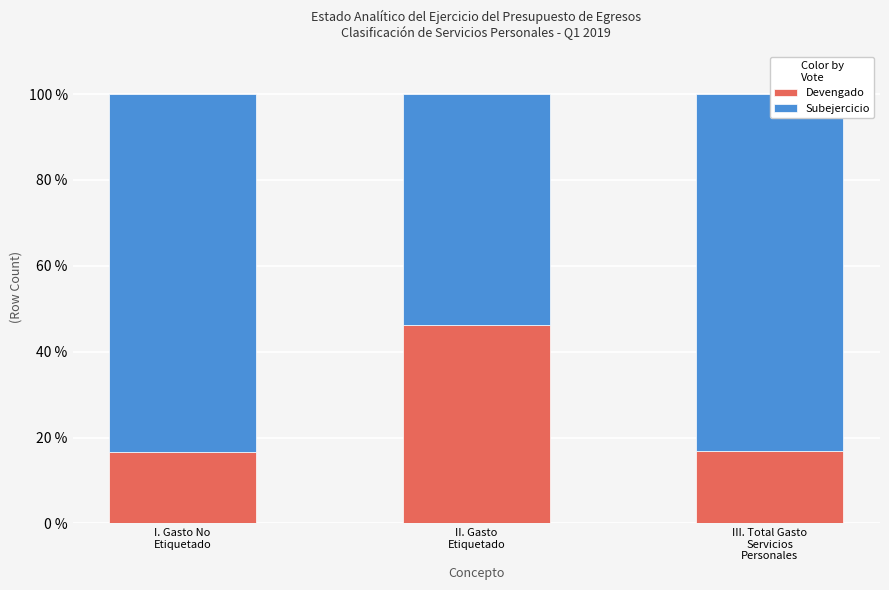

What is the maximum value for Devengado?

46.1